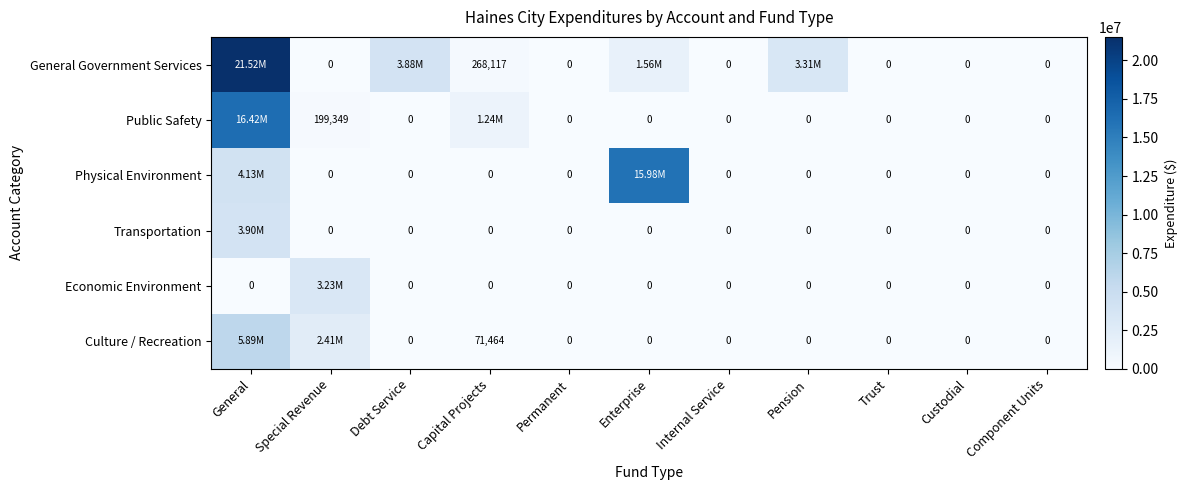

Which has a higher value, Trust or Debt Service?

Debt Service